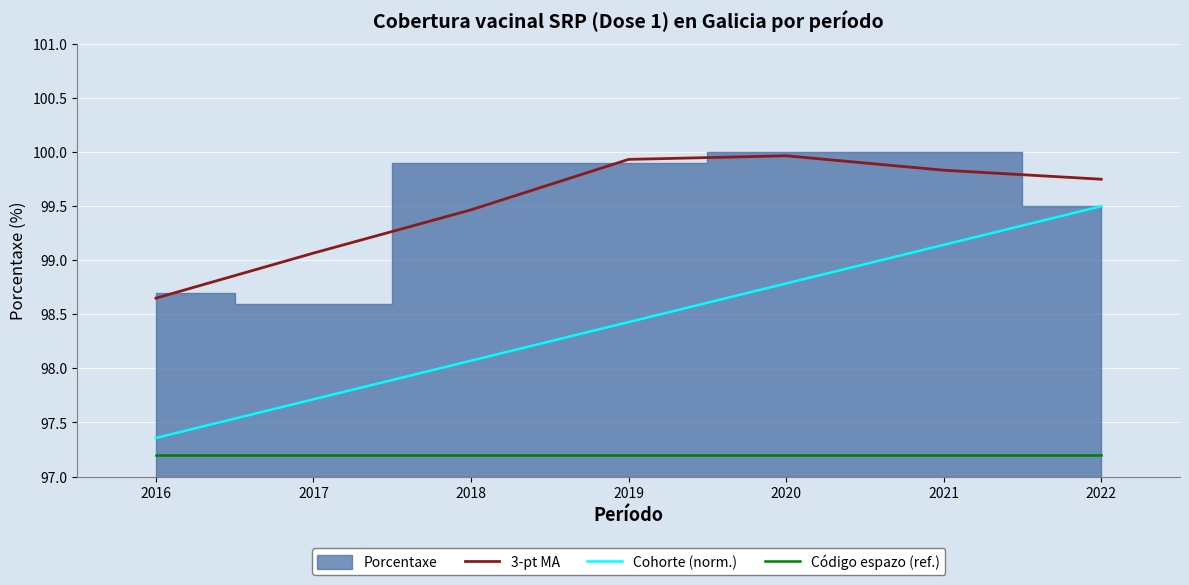

The Código espazo (ref.) series shows 173.2 at 2019. True or false?

False